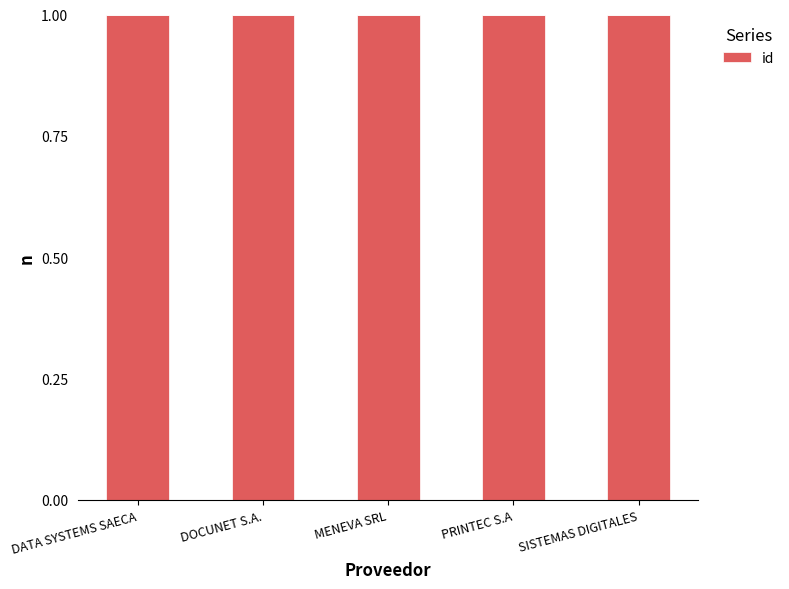

Rank the categories by value from highest to lowest.

MENEVA SRL, SISTEMAS DIGITALES, DATA SYSTEMS SAECA, DOCUNET S.A., PRINTEC S.A